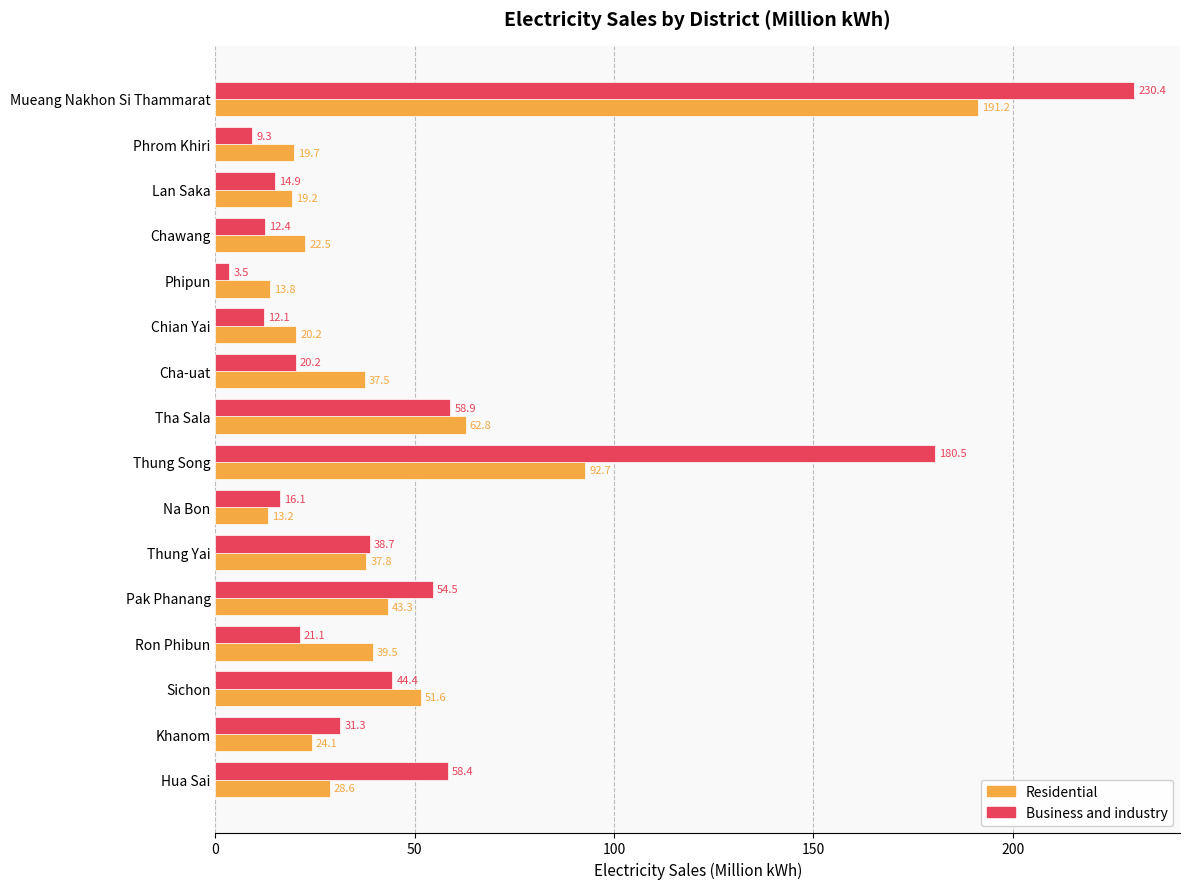

What is the spread (max minus min) of values at Khanom?

7.2